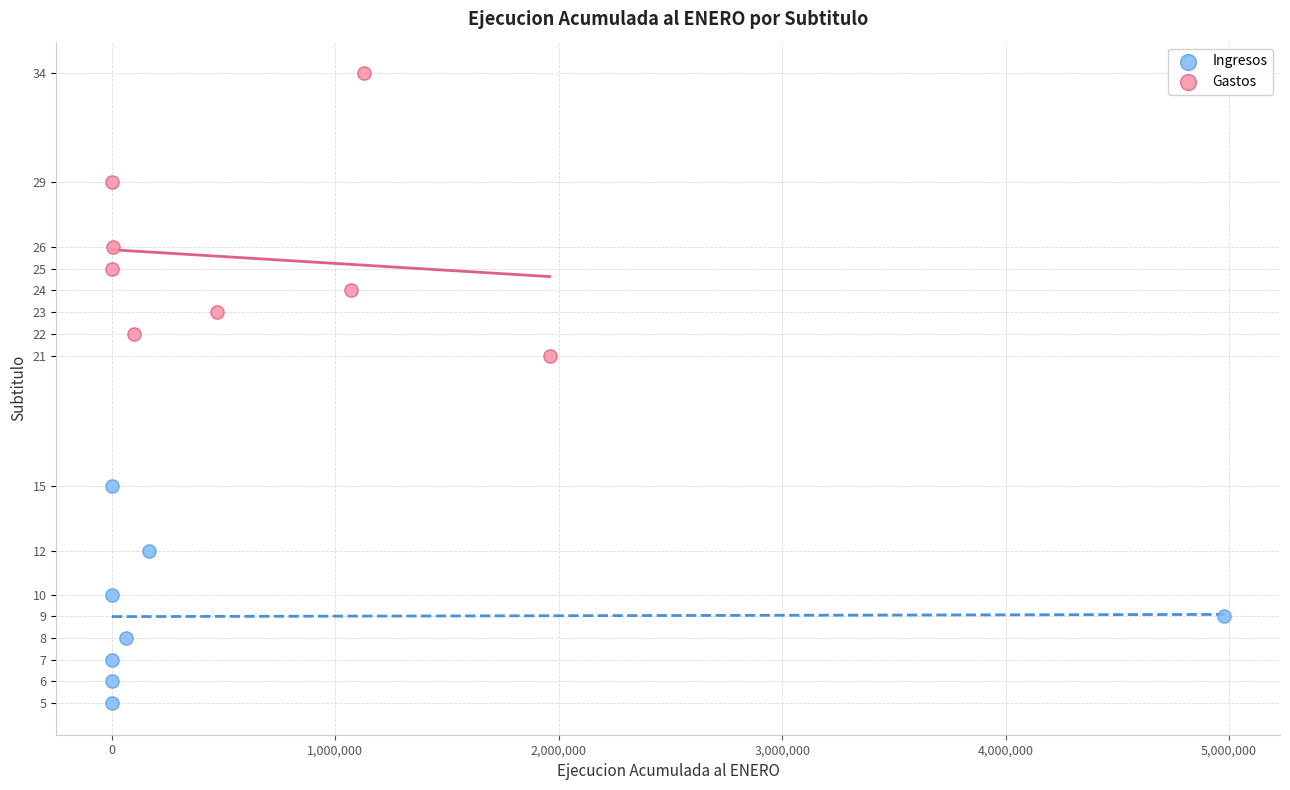

Which series contains the highest Y value?

Gastos